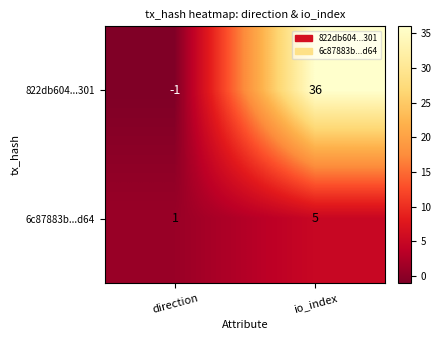

Reading right to left, what are all the values shown in this chart?

822db604...301: 36	-1
6c87883b...d64: 5	1